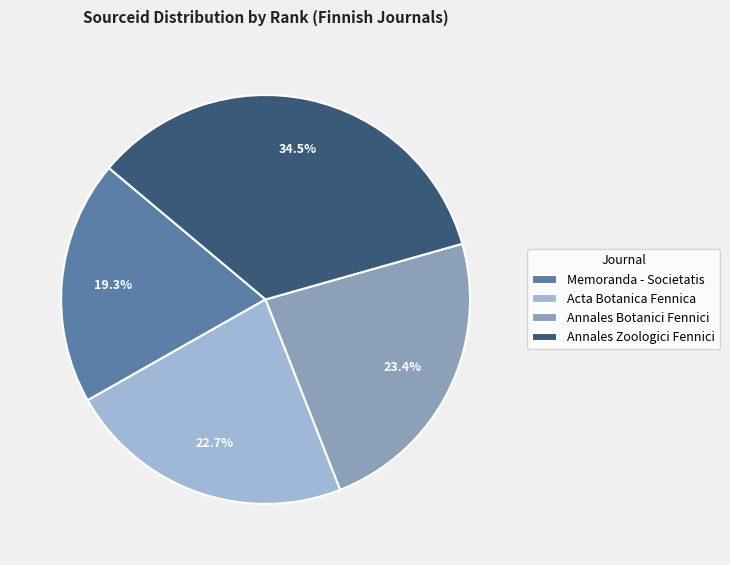

Count the number of slices in the pie.

4